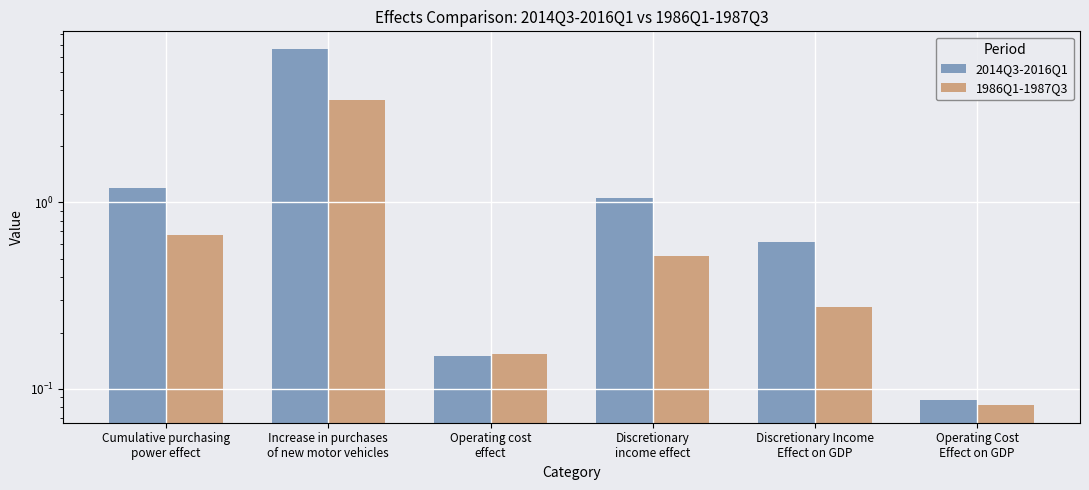

Reading left to right, what are all the values shown in this chart?

2014Q3-2016Q1: 1.2	6.7	0.2	1.1	0.6	0.1
1986Q1-1987Q3: 0.7	3.6	0.2	0.5	0.3	0.1